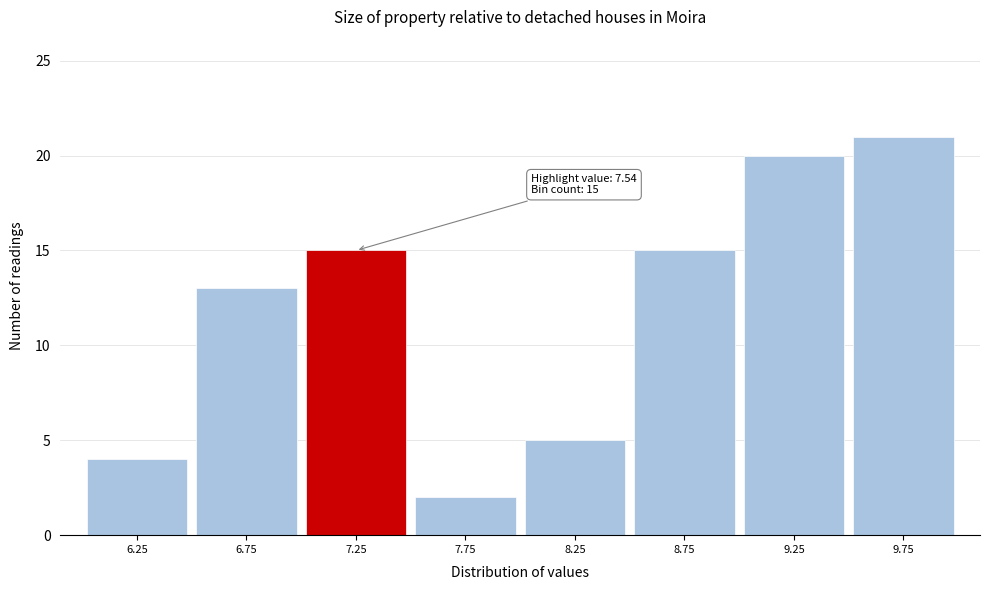

Reading right to left, list all the values displayed in this chart.

21	20	15	5	2	15	13	4